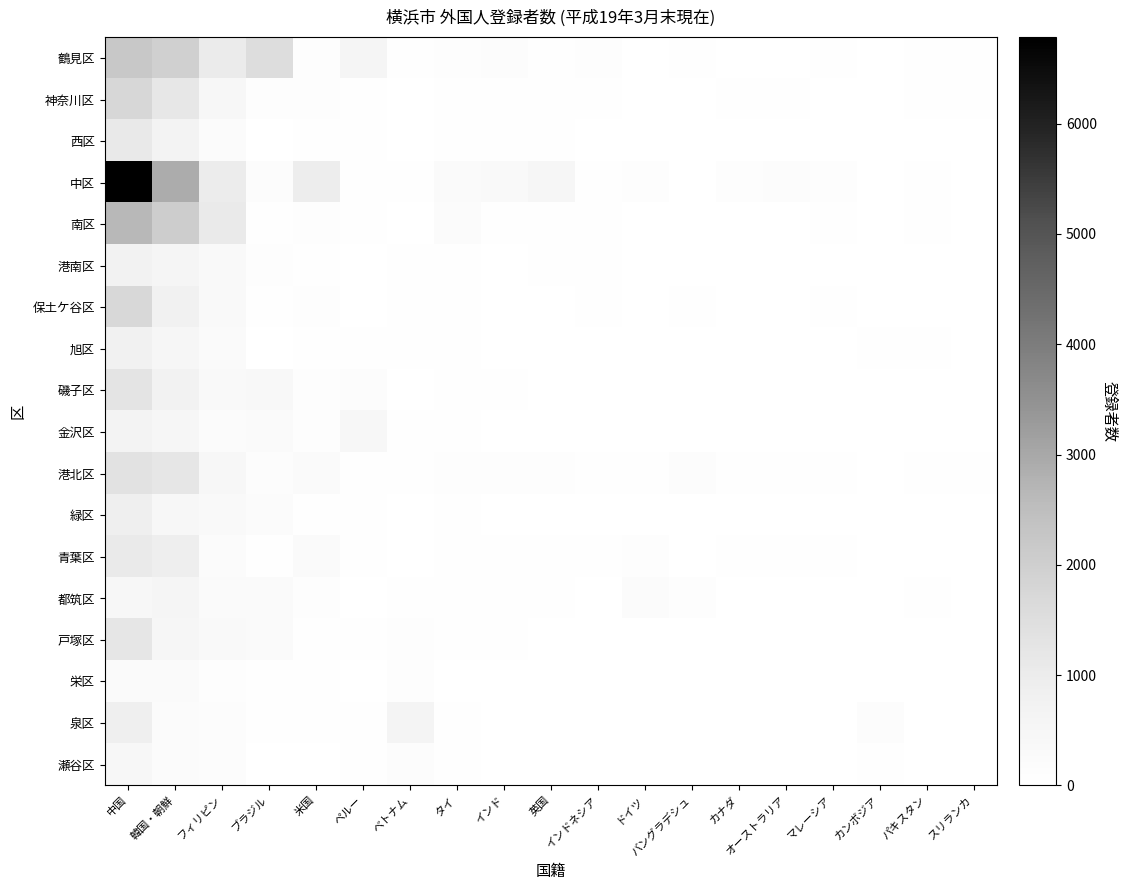

List the series in order of their peak value, highest first.

中区, 南区, 鶴見区, 神奈川区, 保土ケ谷区, 港北区, 磯子区, 戸塚区, 西区, 青葉区, 泉区, 緑区, 旭区, 港南区, 金沢区, 都筑区, 瀬谷区, 栄区